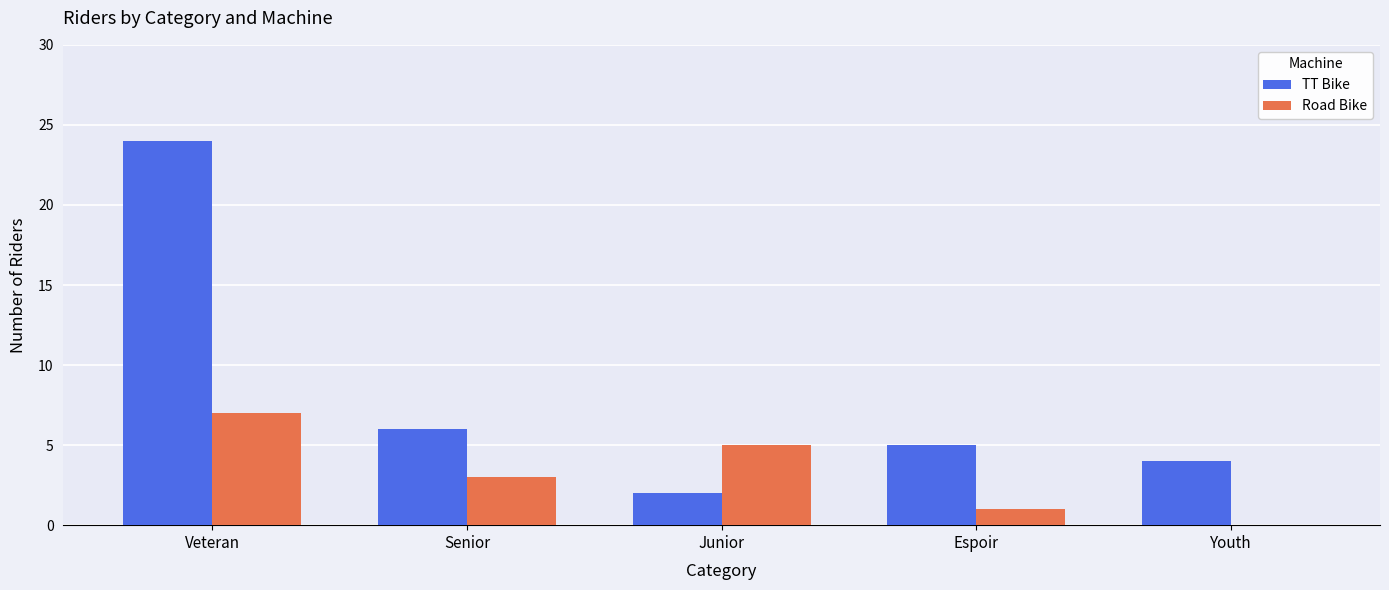

What is the sum of all TT Bike values?

41